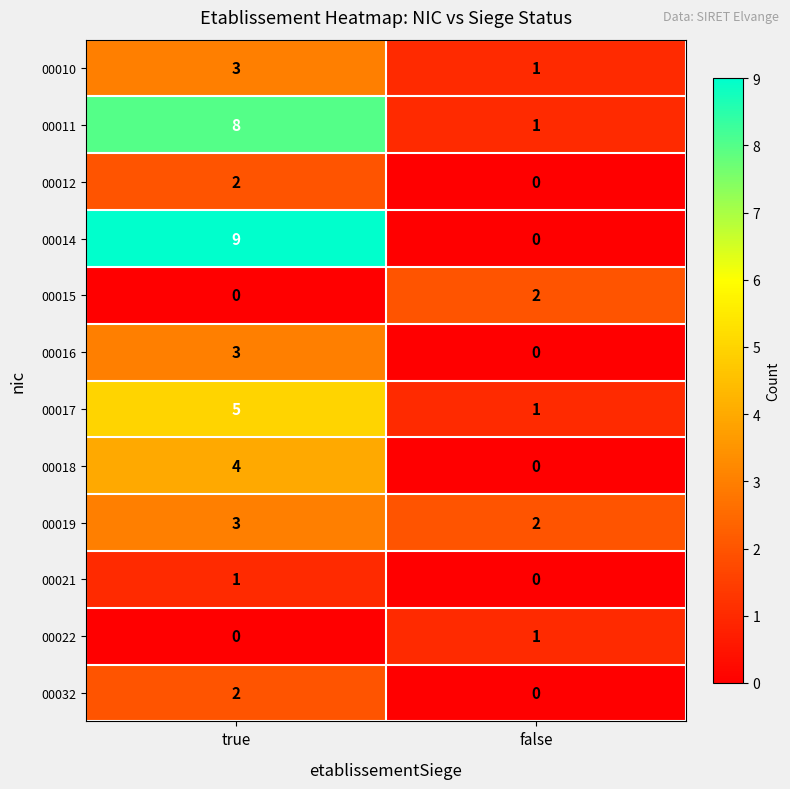

Which category has the highest value across all series?

true